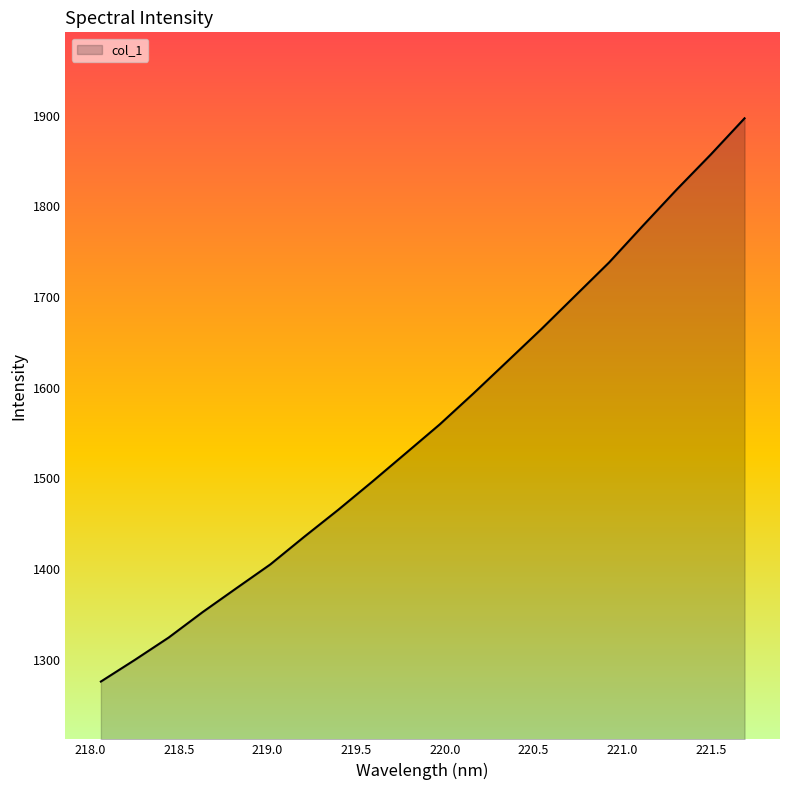

What is the maximum value shown in the chart?

1897.1